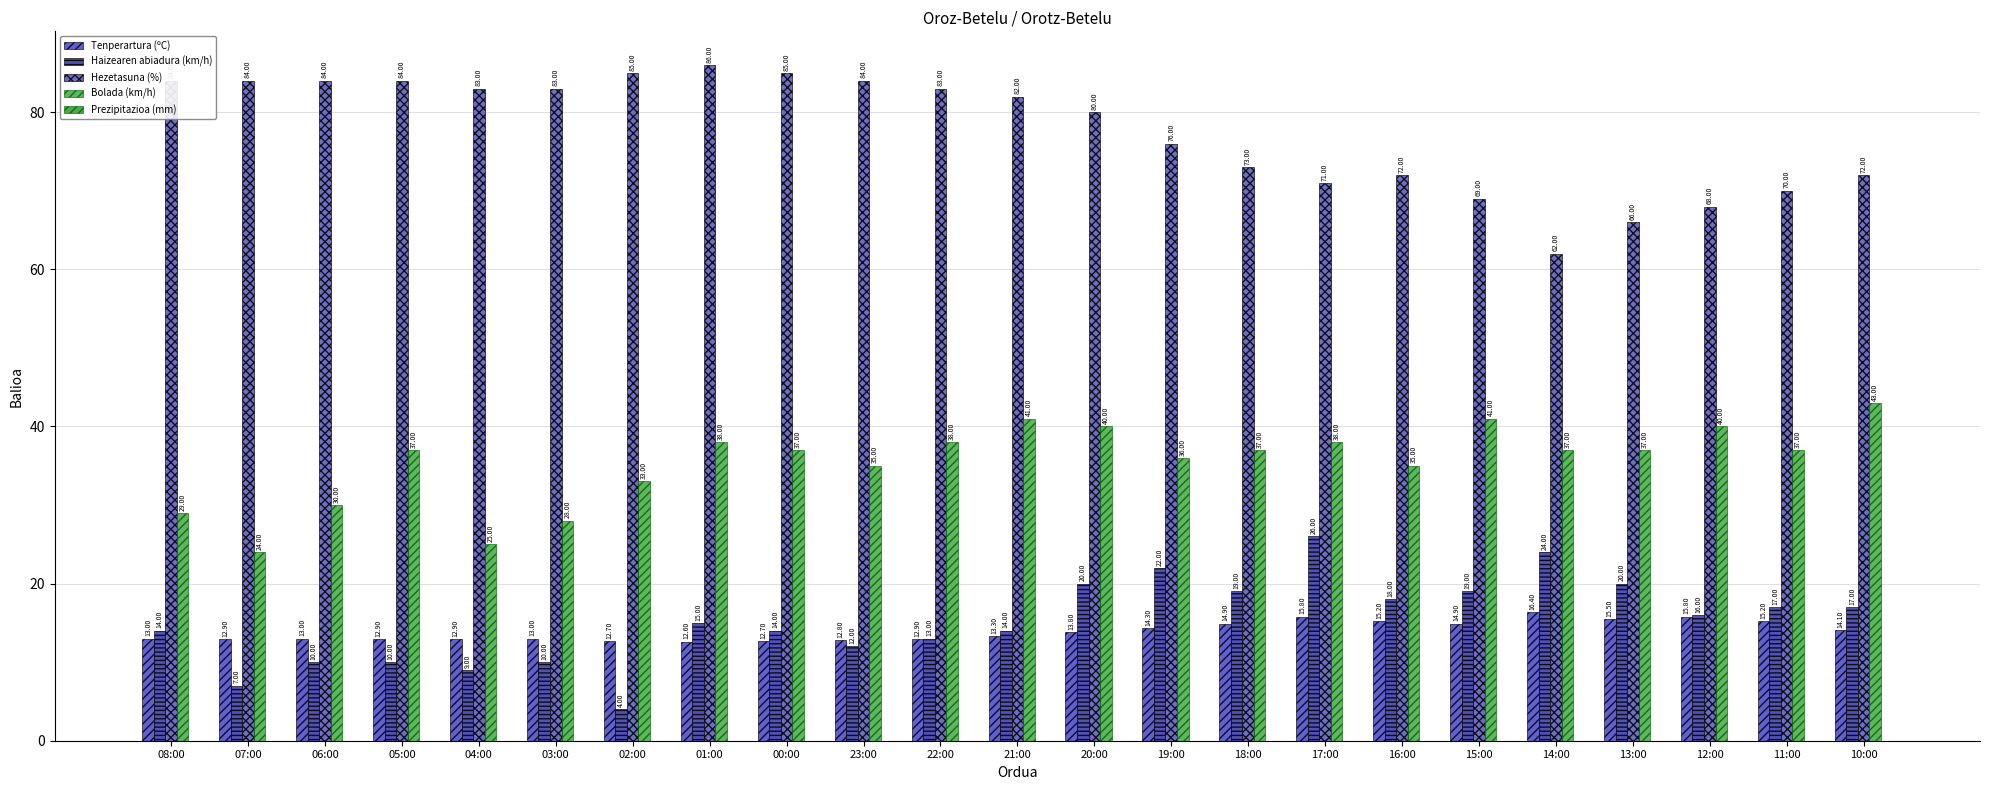

At which category is the sum across all series the highest?

20:00